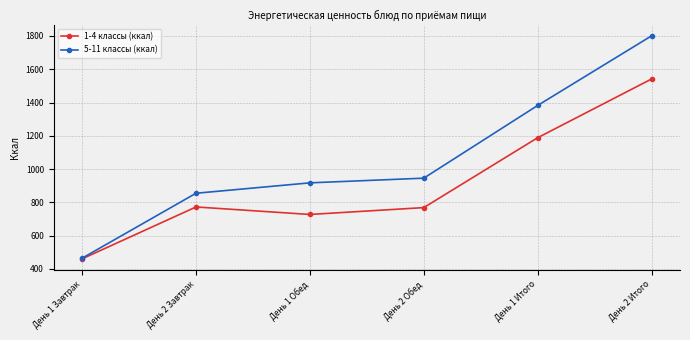

What is the value of the 1-4 классы (ккал) point at the 4th from the left?

768.8